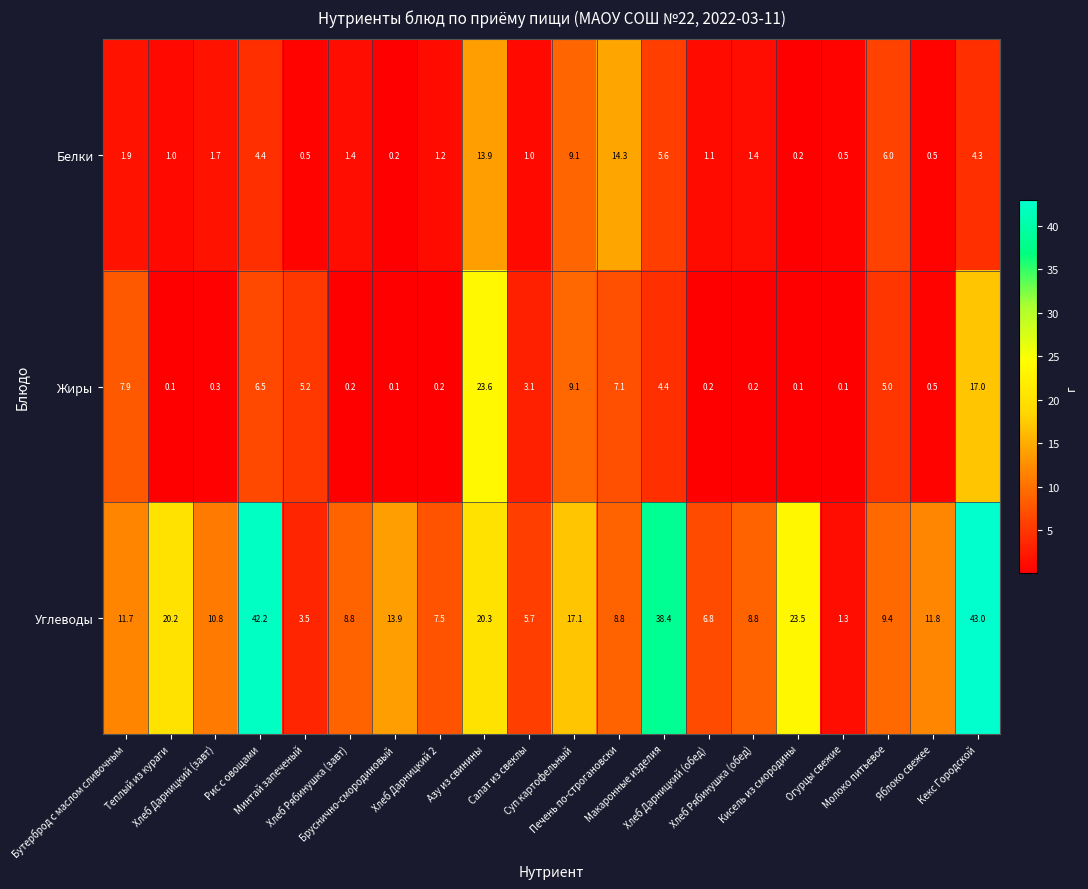

What is the sum of all Белки values?

70.2